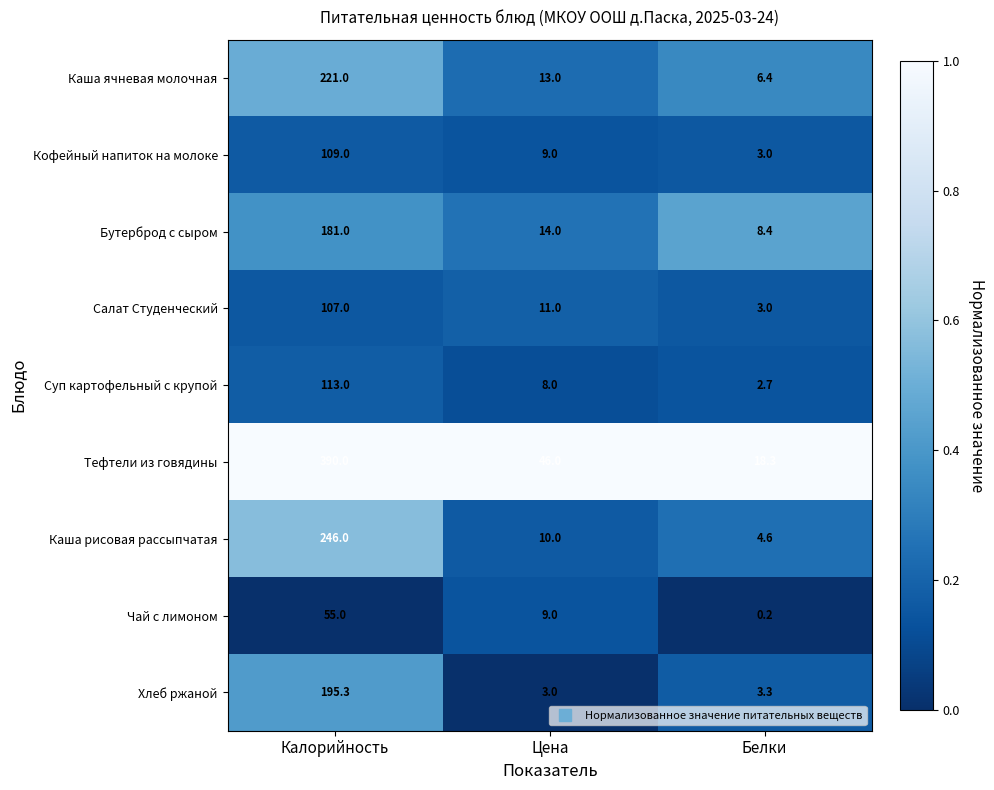

What is the total value across all series at Калорийность?

1617.3